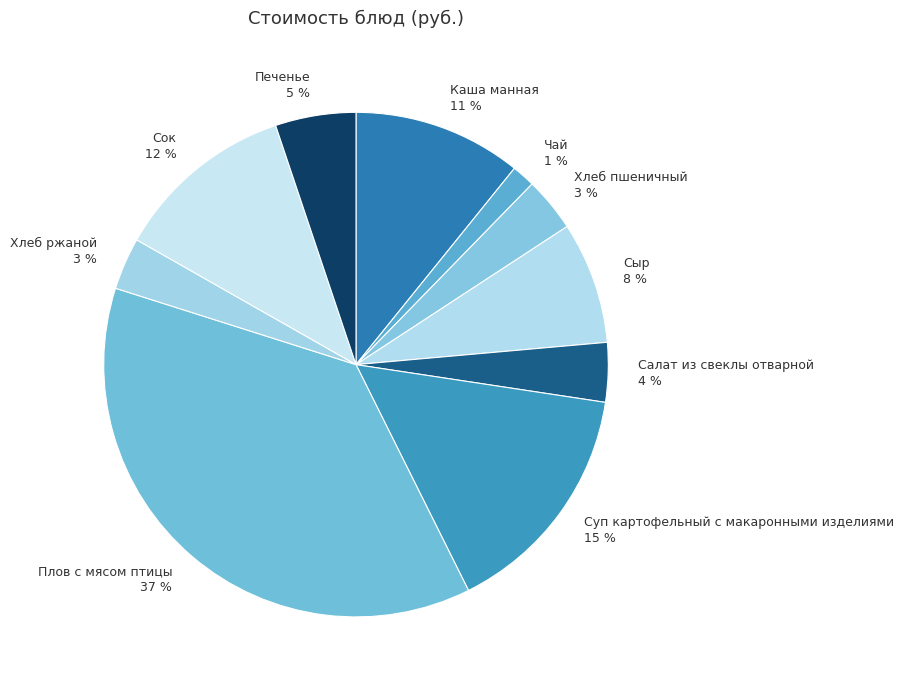

To the nearest percent, what is the difference between the largest and smallest slice percentages?

36%